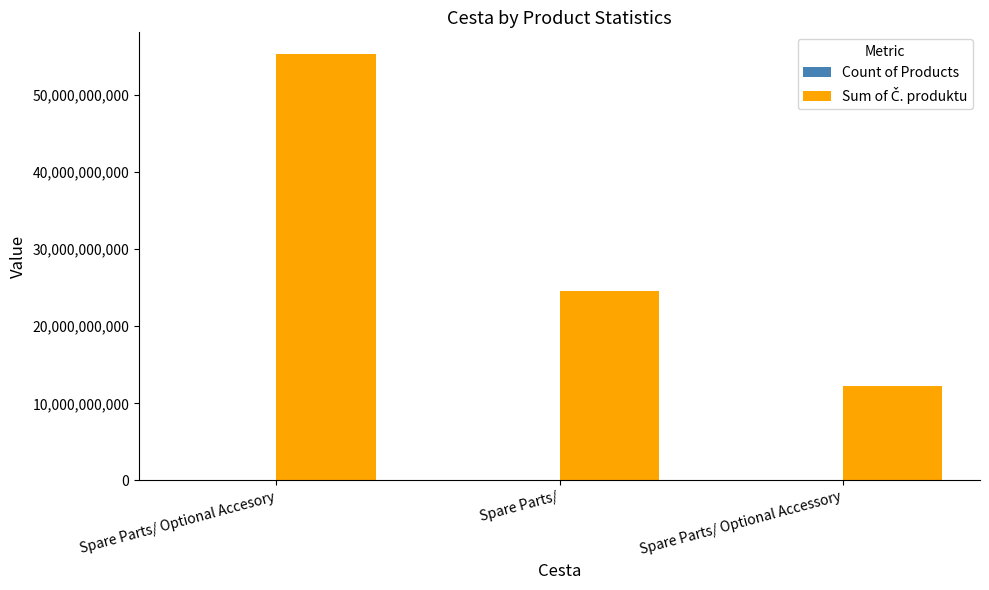

Which label corresponds to the largest value in the chart?

Spare Parts/ Optional Accesory